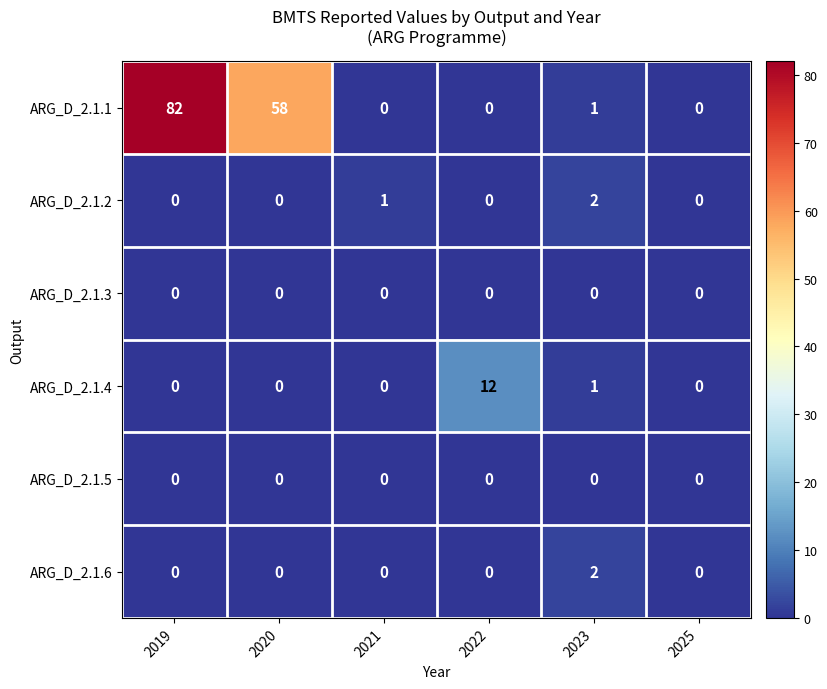

At which label does ARG_D_2.1.1 first exceed 1?

2019